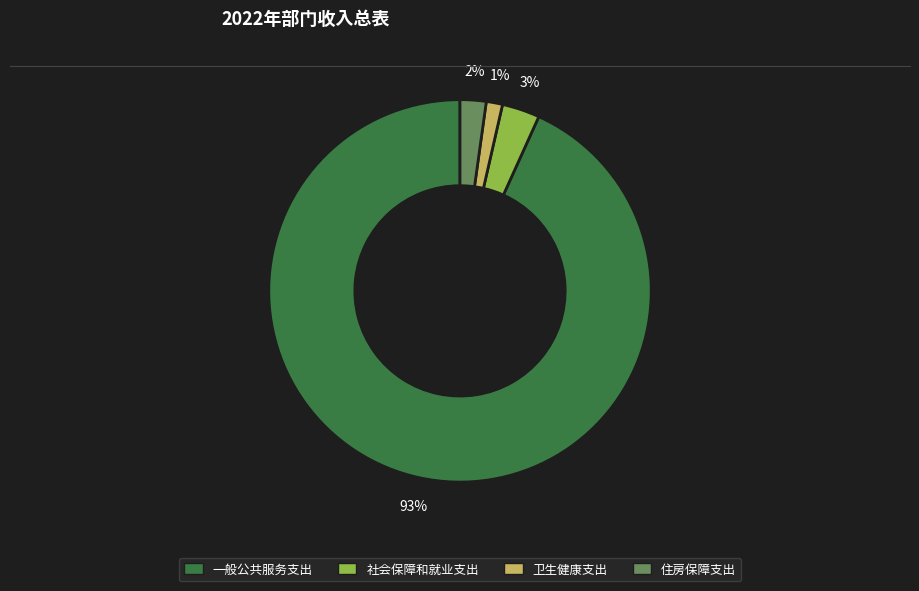

How many slices are in this pie chart?

4